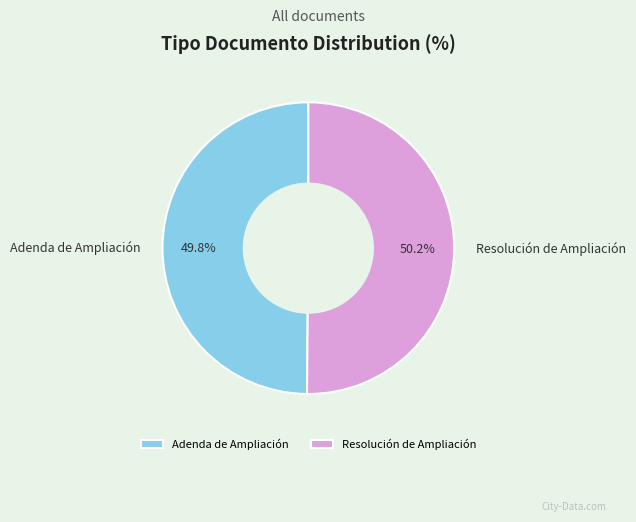

Approximately how many times larger is the value at Adenda de Ampliación compared to Resolución de Ampliación?

1.0